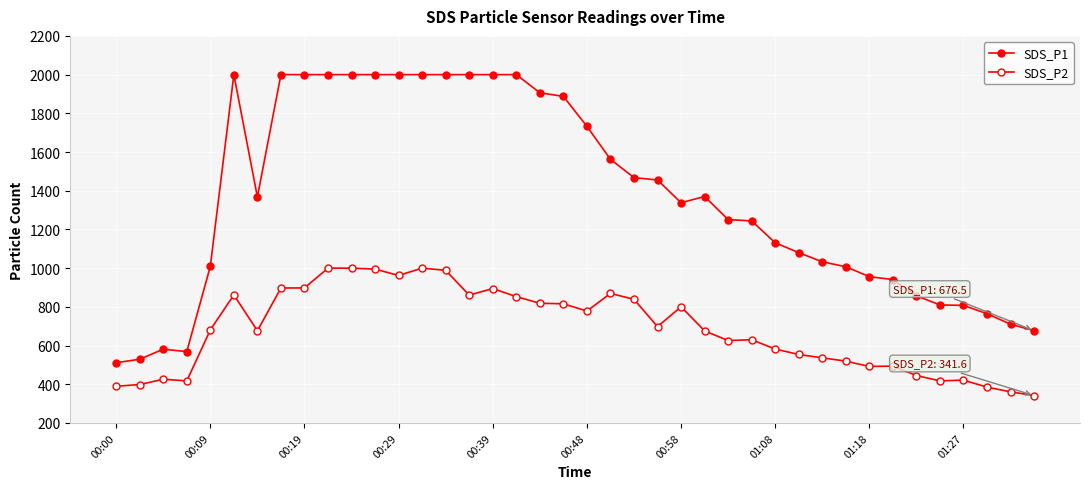

Which category has the lowest value across all series?

39